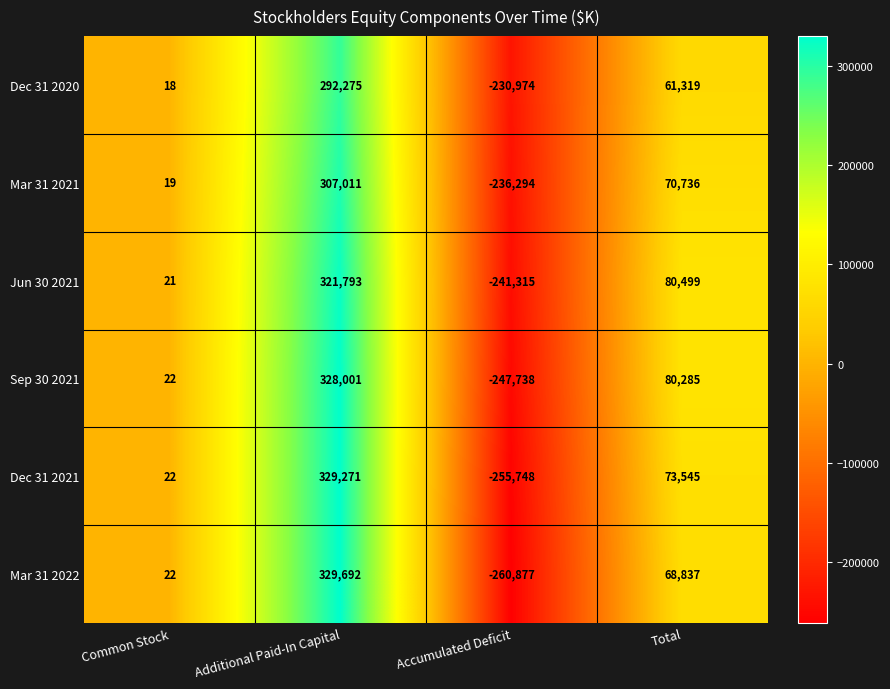

Reading left to right, what are all the values shown in this chart?

Dec 31 2020: Common Stock=18	Additional Paid-In Capital=292275	Accumulated Deficit=-230974	Total=61319
Mar 31 2021: Common Stock=19	Additional Paid-In Capital=307011	Accumulated Deficit=-236294	Total=70736
Jun 30 2021: Common Stock=21	Additional Paid-In Capital=321793	Accumulated Deficit=-241315	Total=80499
Sep 30 2021: Common Stock=22	Additional Paid-In Capital=328001	Accumulated Deficit=-247738	Total=80285
Dec 31 2021: Common Stock=22	Additional Paid-In Capital=329271	Accumulated Deficit=-255748	Total=73545
Mar 31 2022: Common Stock=22	Additional Paid-In Capital=329692	Accumulated Deficit=-260877	Total=68837